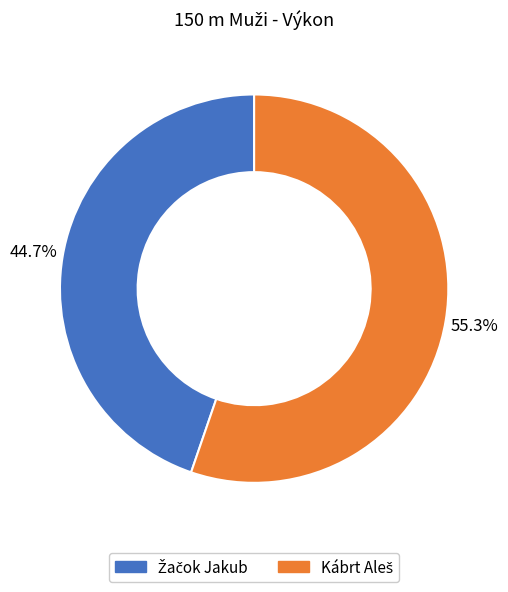

Is there any slice that represents more than half of the pie?

Yes